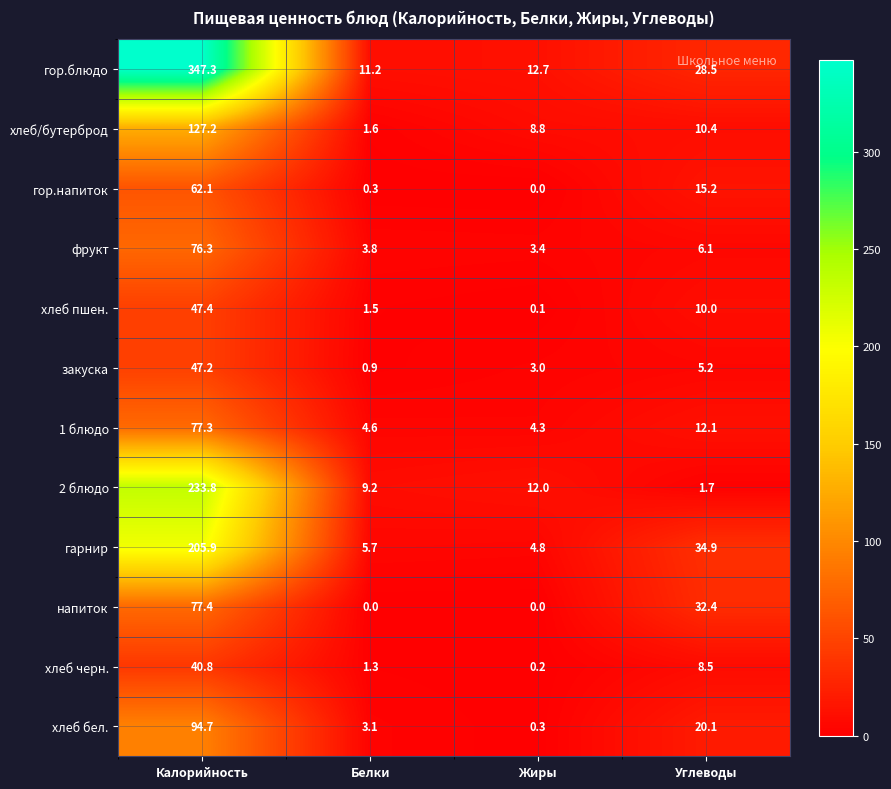

What is the difference between the maximum and minimum values in the гор.напиток series?

62.1